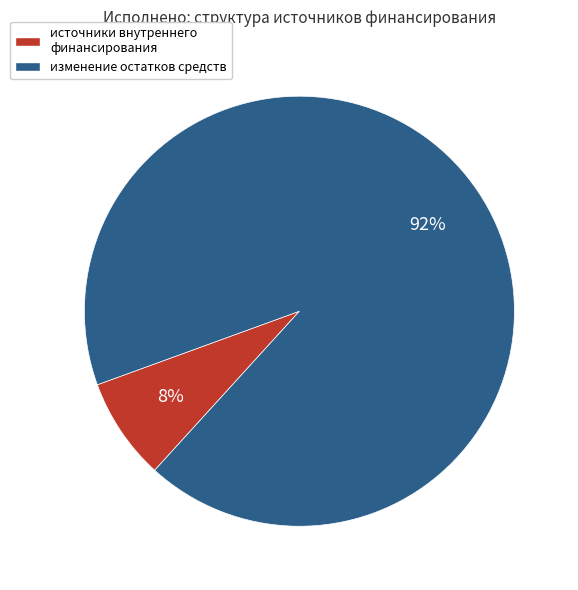

Is it true that изменение остатков средств is 92% of the pie?

True